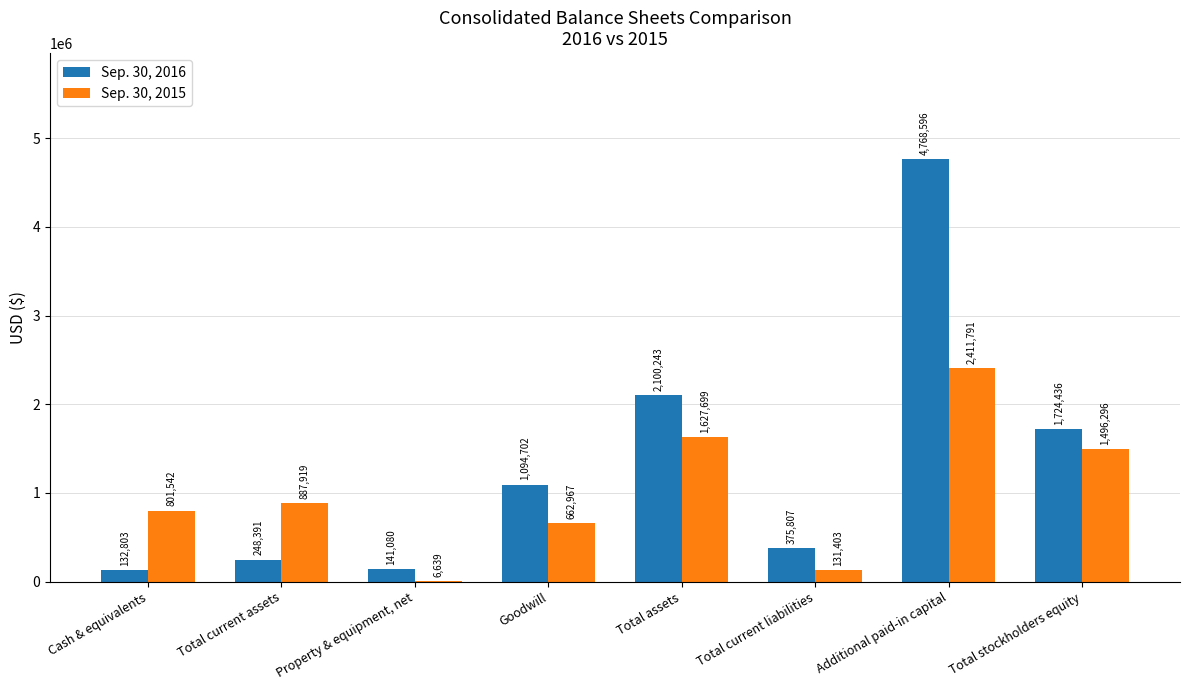

Is the value of Sep. 30, 2016 at Additional paid-in capital greater than the value of Sep. 30, 2015 at Total current assets?

Yes